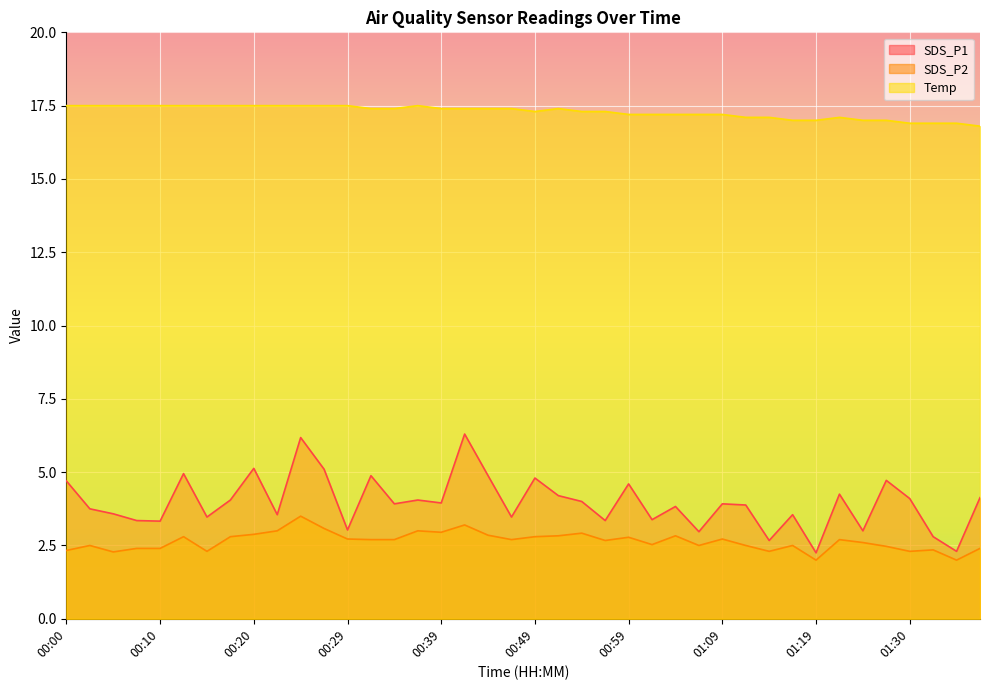

True or false: Temp and SDS_P2 cross at least once.

False